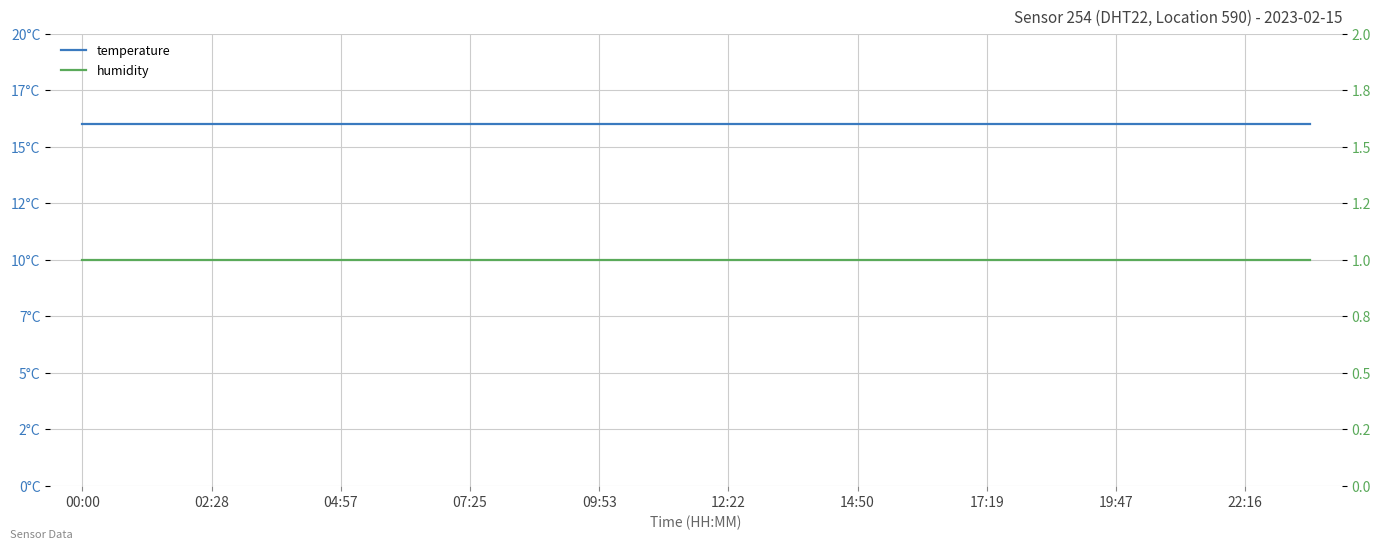

Is it true that humidity equals 1 at 02:28?

True